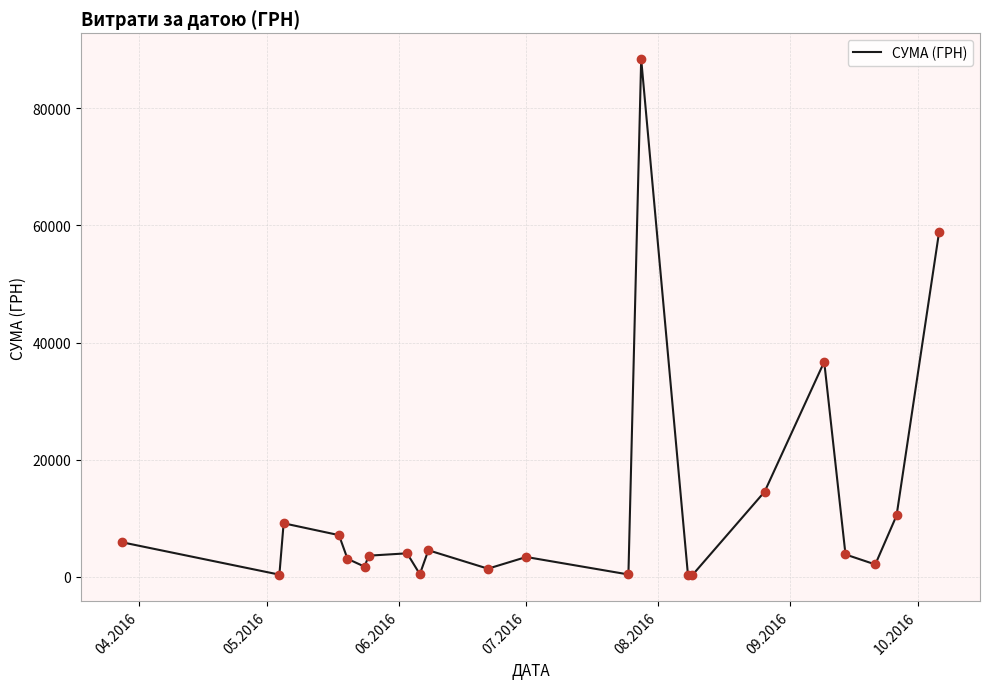

What is the difference between the maximum and minimum values?

88110.5